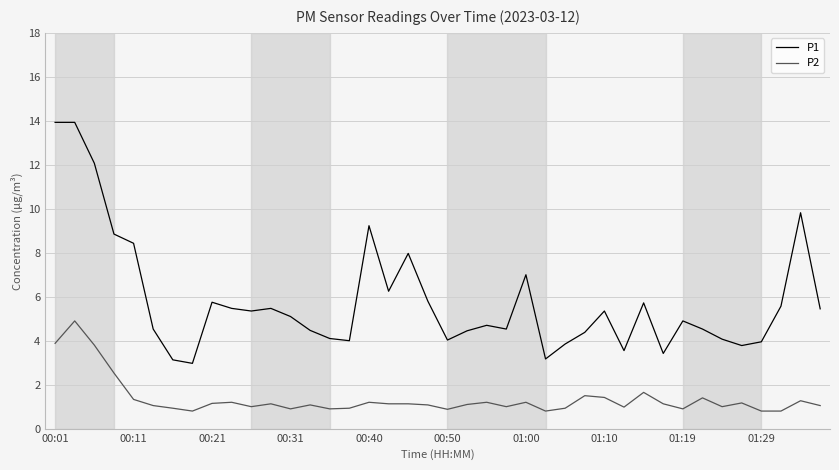

True or false: P2 and P1 cross at least once.

False